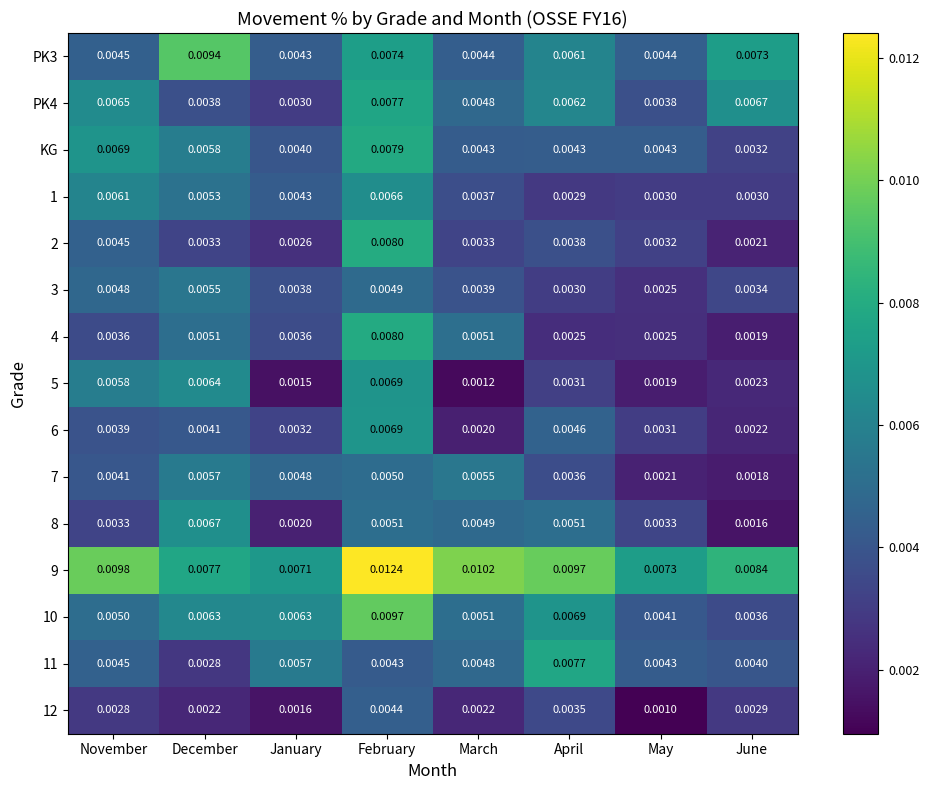

Is the value of 2 at January greater than the value of 10 at January?

No